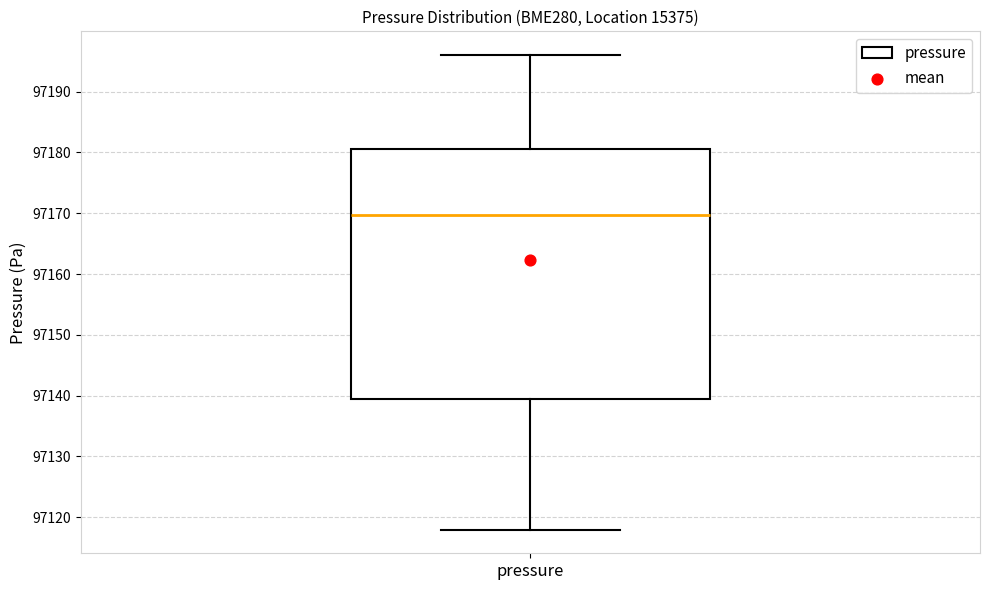

Read this box plot against the y-axis: the position of the median line, the range covered by the box, and the ends of both whiskers. The values are not printed on the chart, so give them approximately, as read against the axis.

median 97170, box 97139 to 97181, whiskers 97118 to 97196